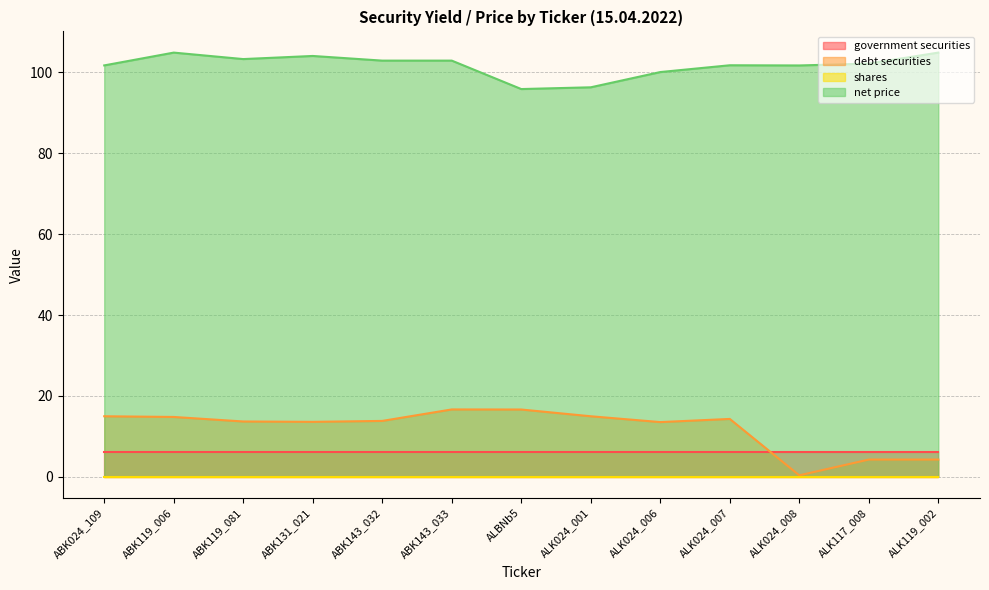

True or false: net price and government securities intersect in this chart.

False